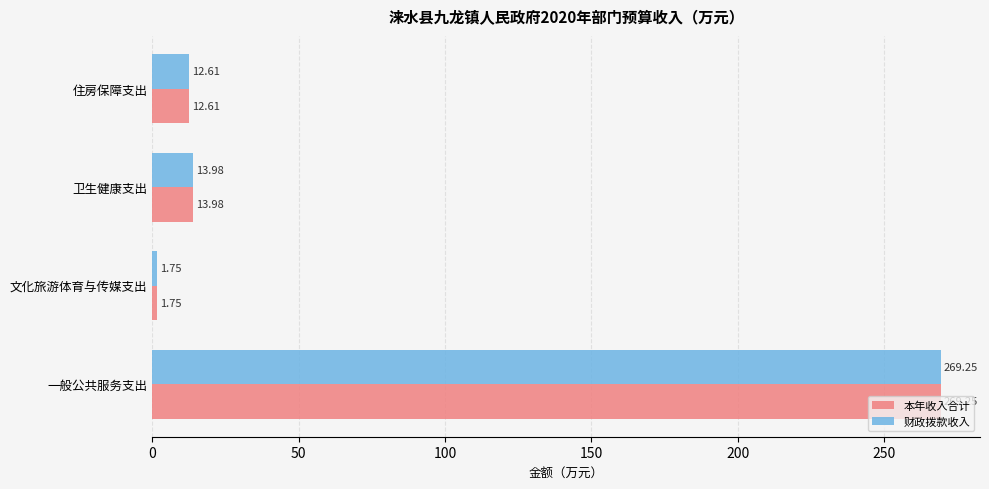

Which category has the lowest value in the 本年收入合计 series?

文化旅游体育与传媒支出